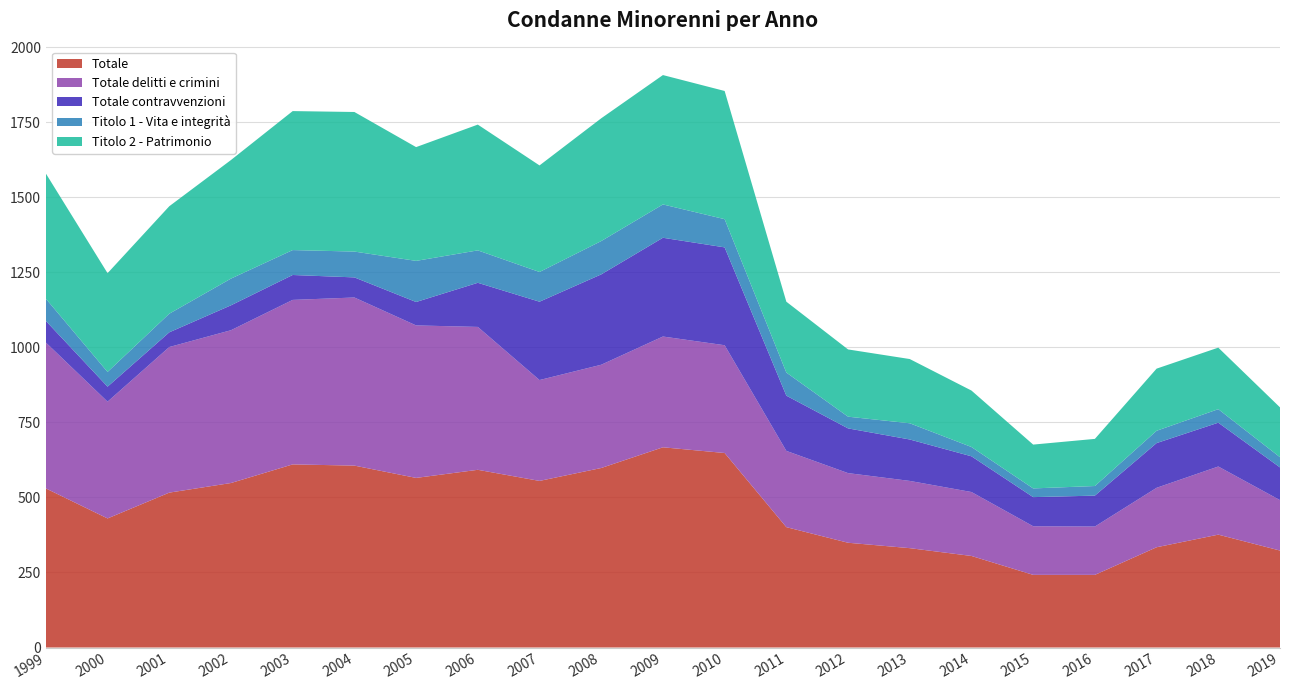

What is the minimum value shown in the chart?

29